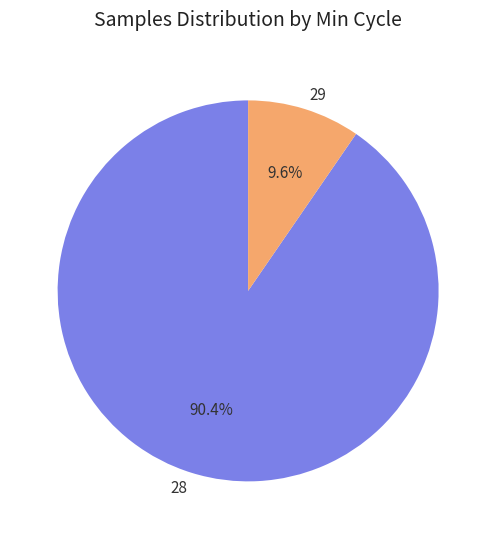

What is the ratio of the value at 28 to the value at 29?

9.4